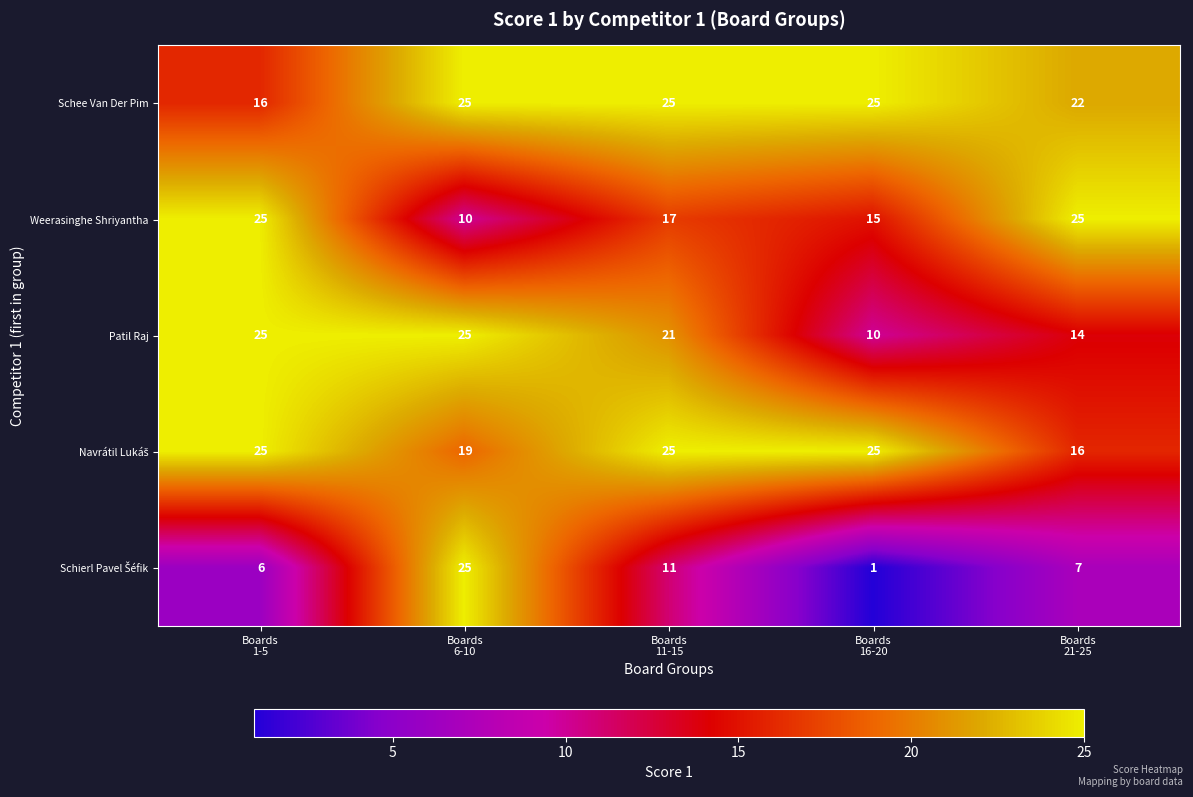

What is the difference between the second highest and minimum values in the Patil Raj series?

15